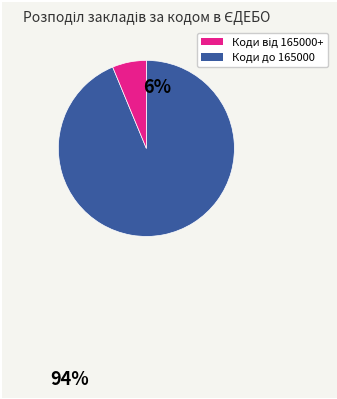

Is there a majority slice in this chart?

Yes